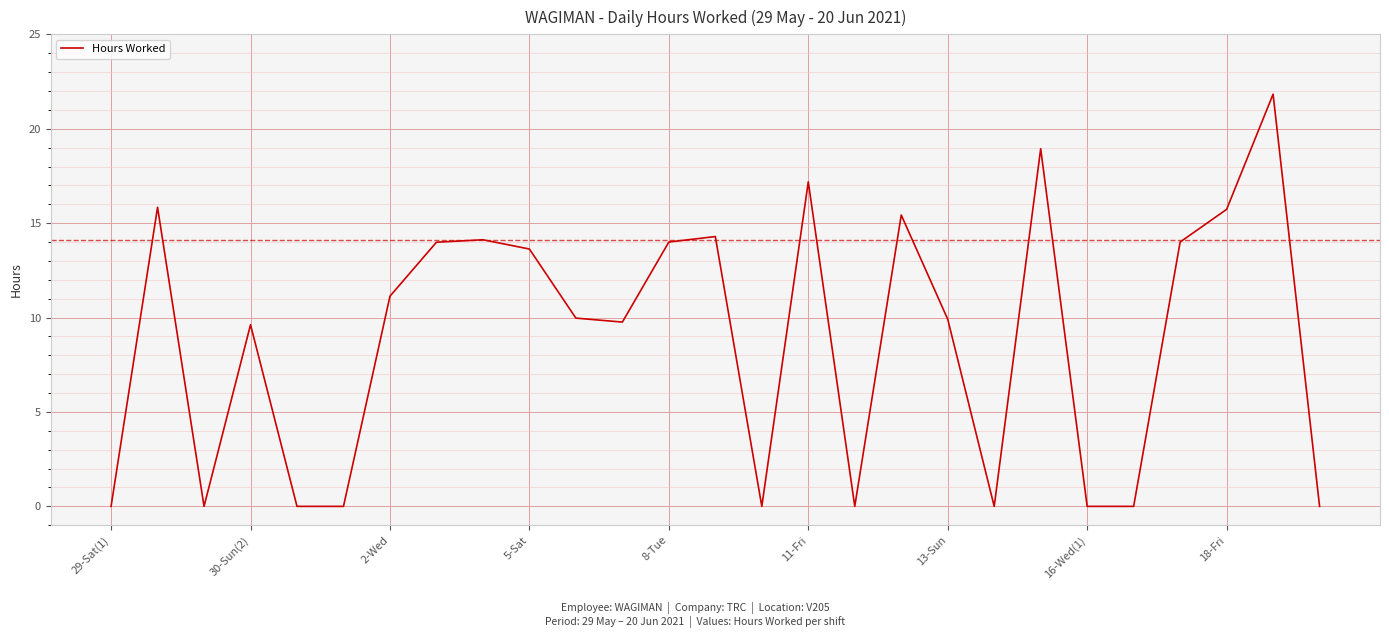

What is the difference between the maximum and minimum values?

21.8